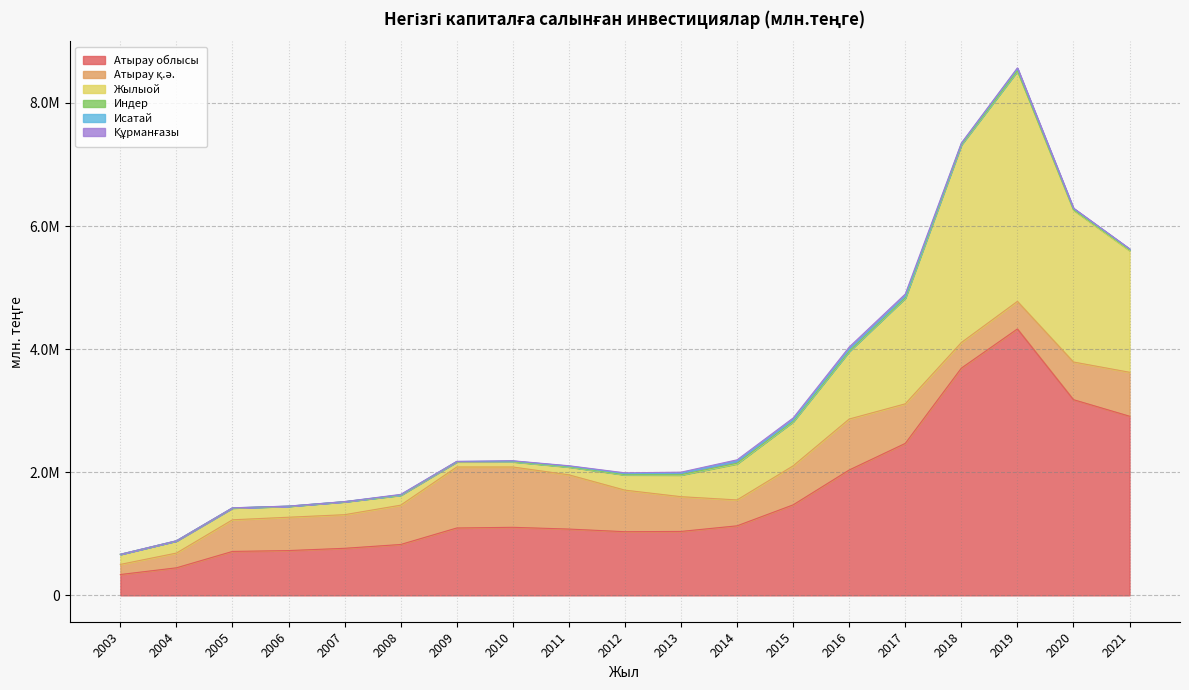

Which category has the lowest value across all series?

2003